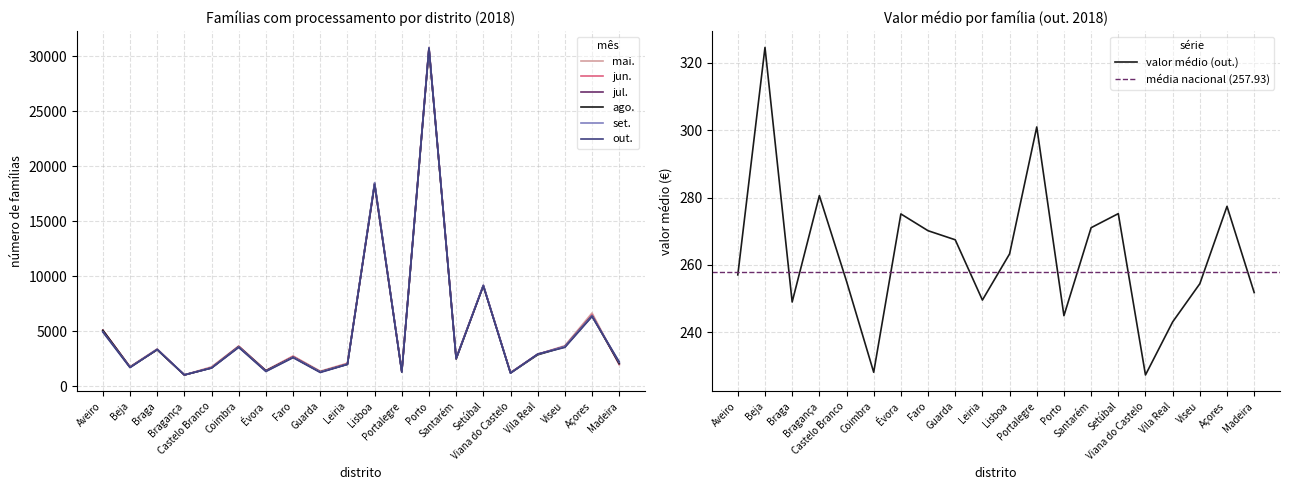

How many values in the mai. series are below 2735?

10